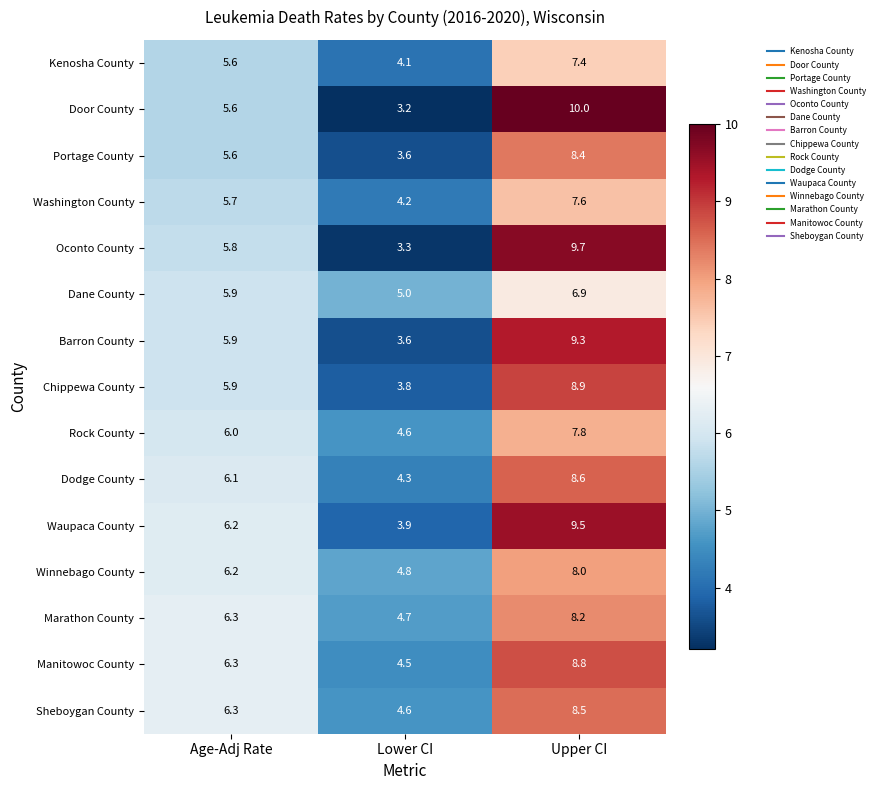

Which series has the largest range (max minus min)?

Door County